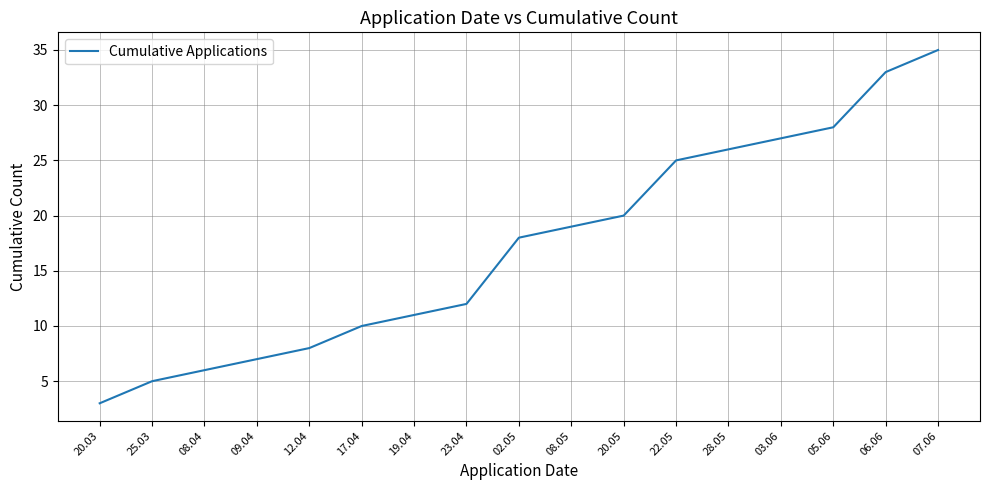

What position from the left is 02.05?

9